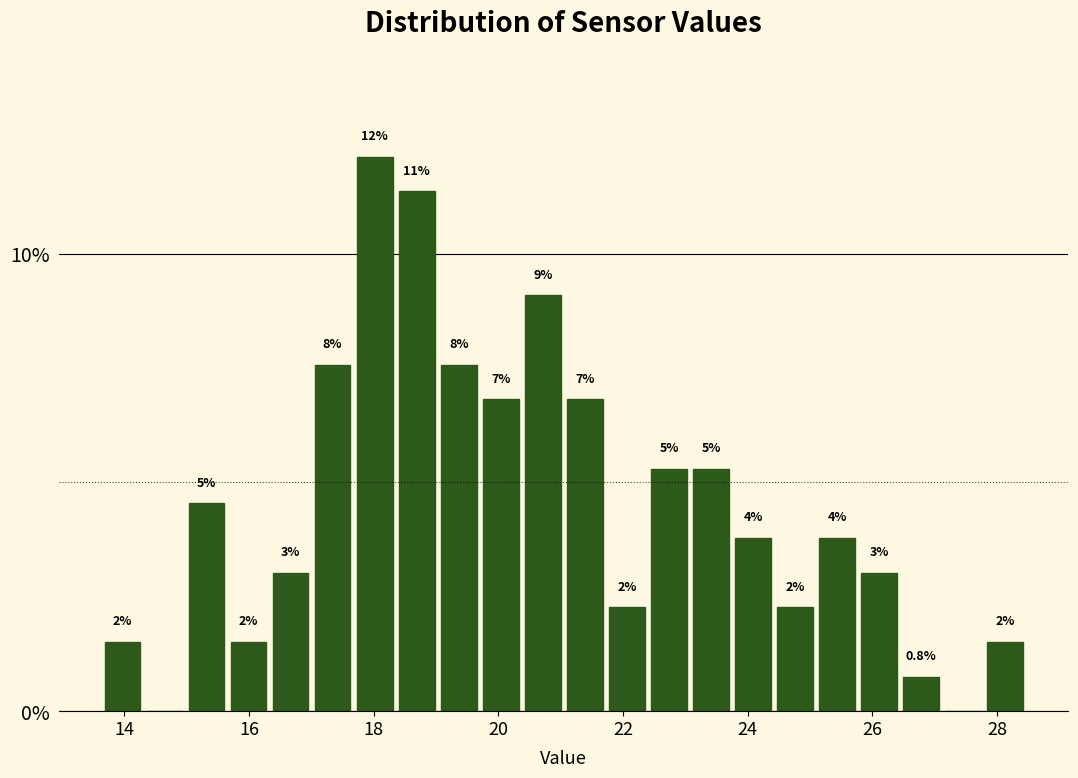

Read against the x-axis, roughly where is the centre of the tallest bar?

18.0